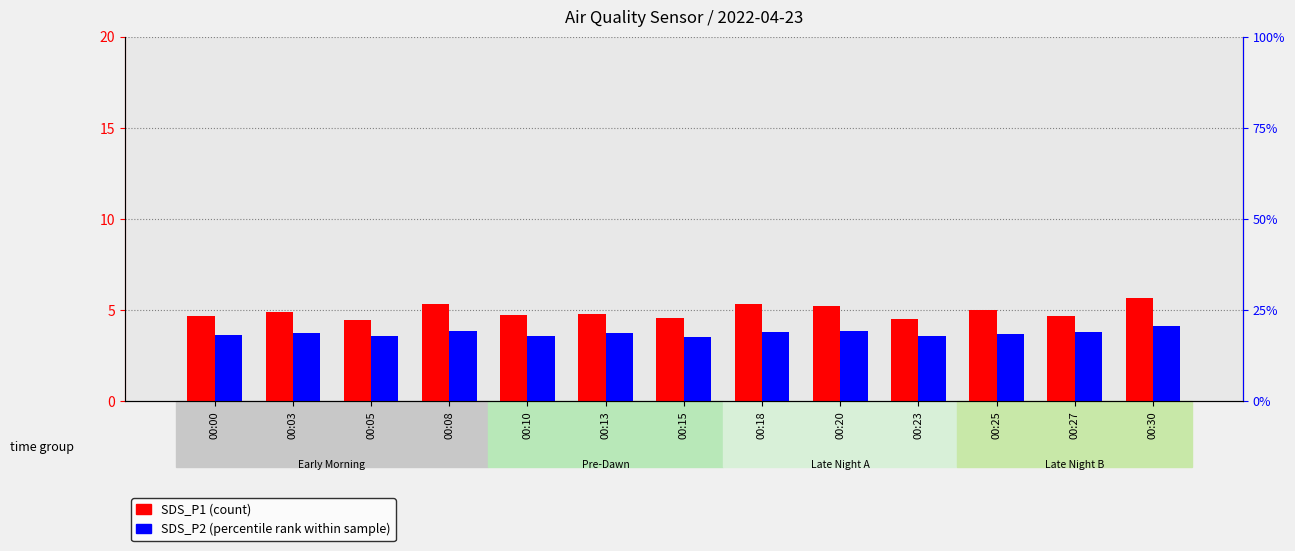

How many bars are there in total?

26